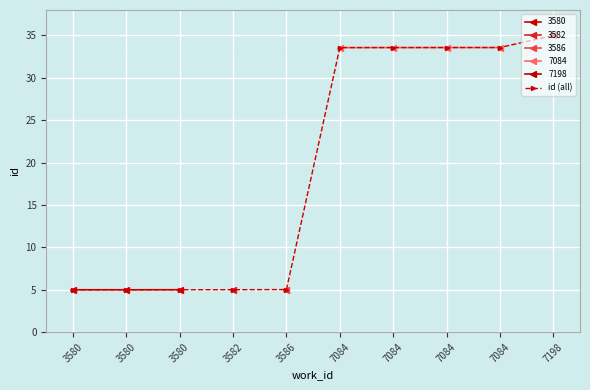

Is it true that the value at 3580 is 5.0?

True